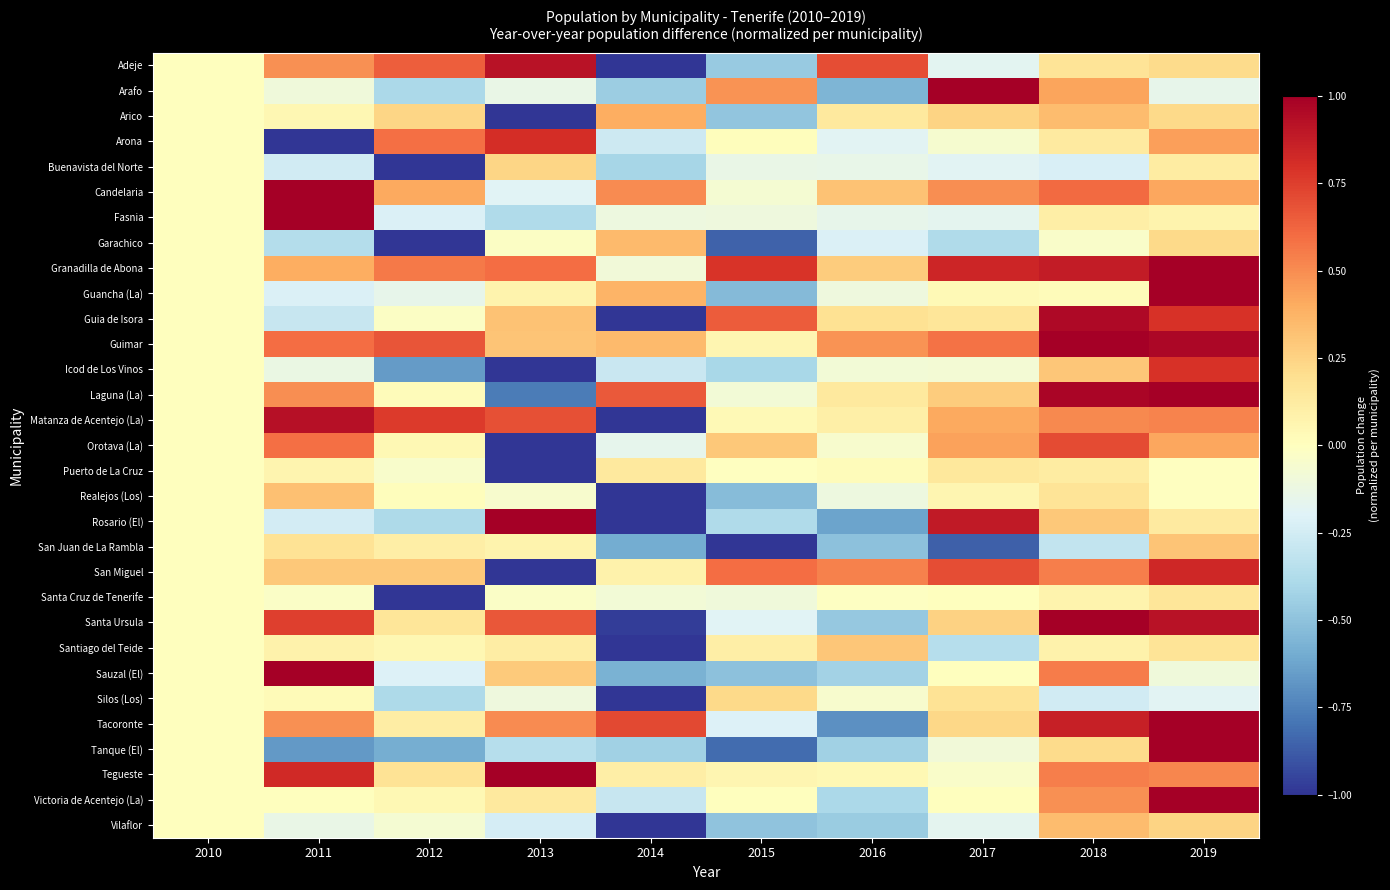

Rank the series at 2012 from highest to lowest value.

Matanza de Acentejo (La), Guimar, Adeje, Arona, Granadilla de Abona, Candelaria, San Miguel, Arico, Tegueste, Santa Ursula, Tacoronte, San Juan de La Rambla, Santiago del Teide, Orotava (La), Victoria de Acentejo (La), Laguna (La), Realejos (Los), Guia de Isora, Puerto de La Cruz, Vilaflor, Guancha (La), Sauzal (El), Fasnia, Silos (Los), Rosario (El), Arafo, Tanque (El), Icod de Los Vinos, Buenavista del Norte, Garachico, Santa Cruz de Tenerife